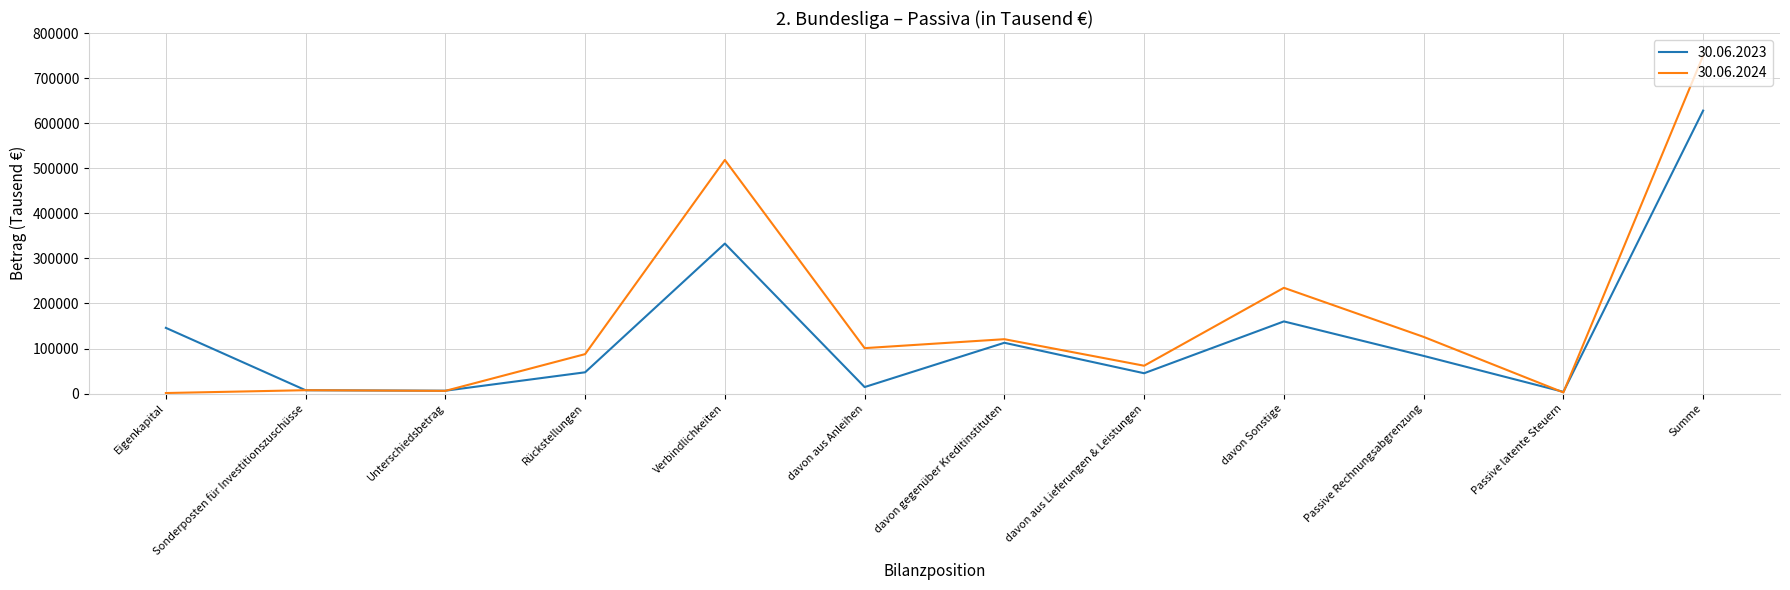

List the series in order of their peak value, highest first.

30.06.2024, 30.06.2023